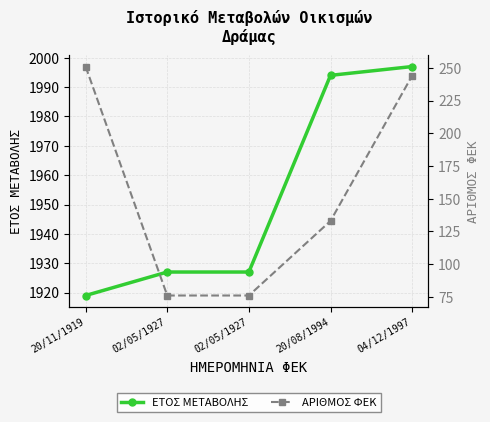

At which category is the sum across all series the highest?

04/12/1997